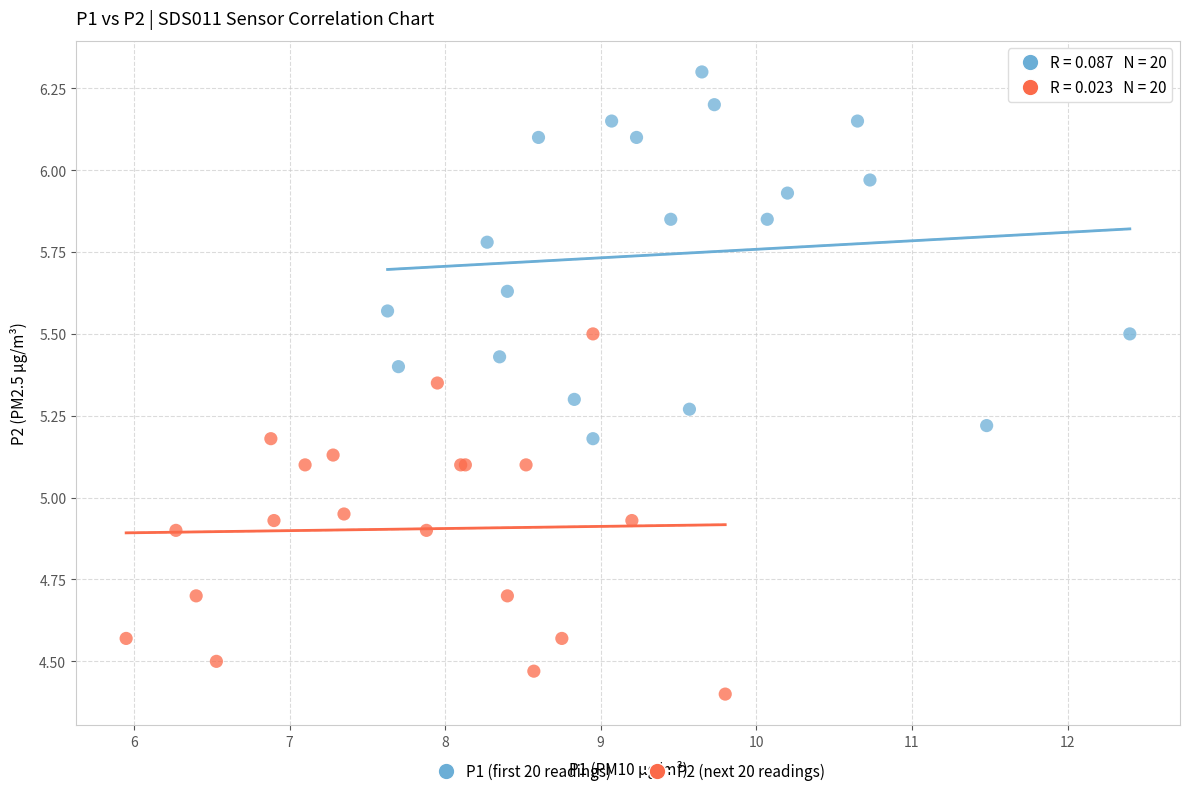

Which series reaches the minimum Y coordinate?

P2 (next 20 readings)